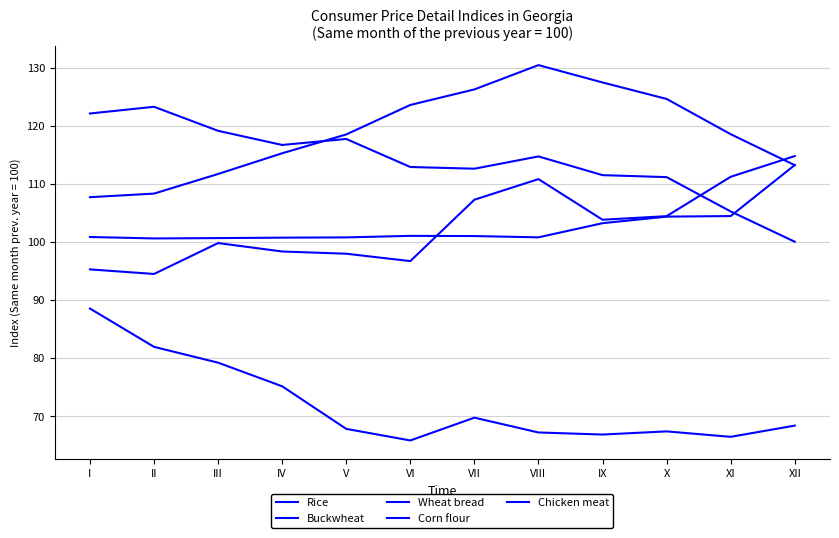

True or false: Buckwheat and Rice cross at least once.

False